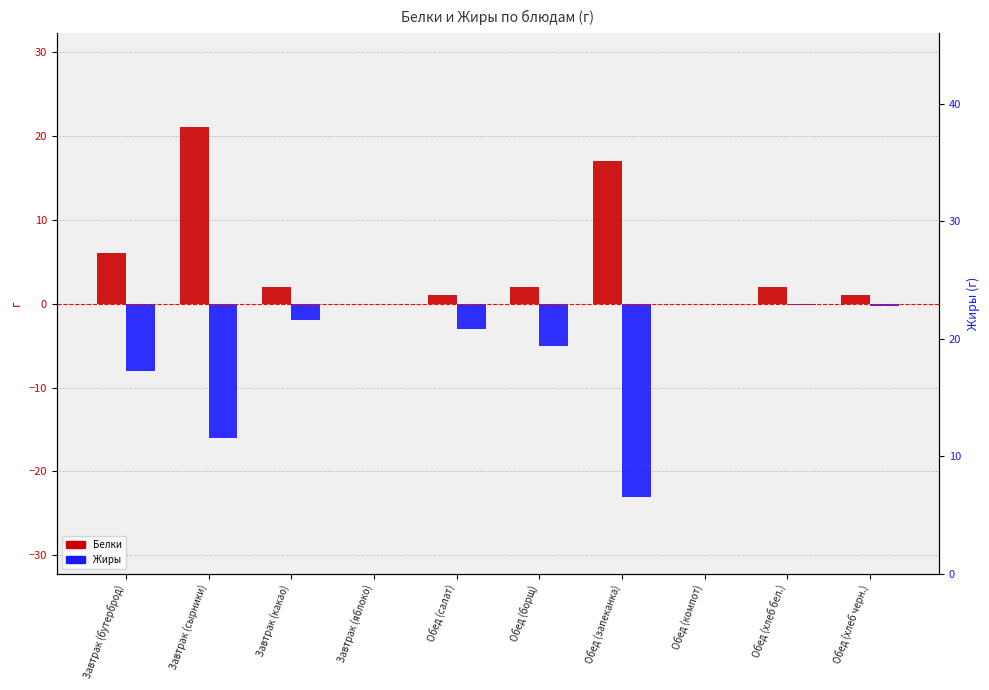

List the labels in order of Жиры value, smallest first.

Обед (запеканка), Завтрак (сырники), Завтрак (бутерброд), Обед (борщ), Обед (салат), Завтрак (какао), Обед (хлеб черн.), Обед (хлеб бел.), Завтрак (яблоко), Обед (компот)